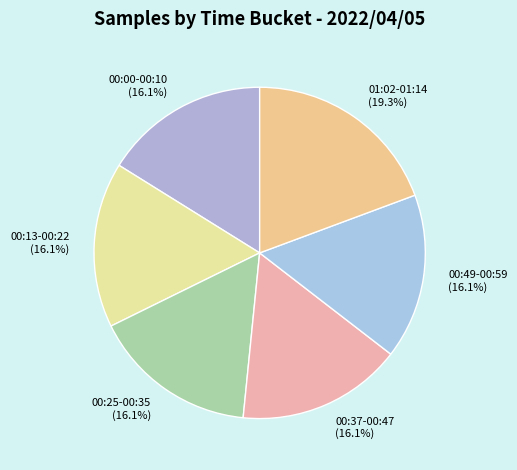

How many segments does this pie chart have?

6